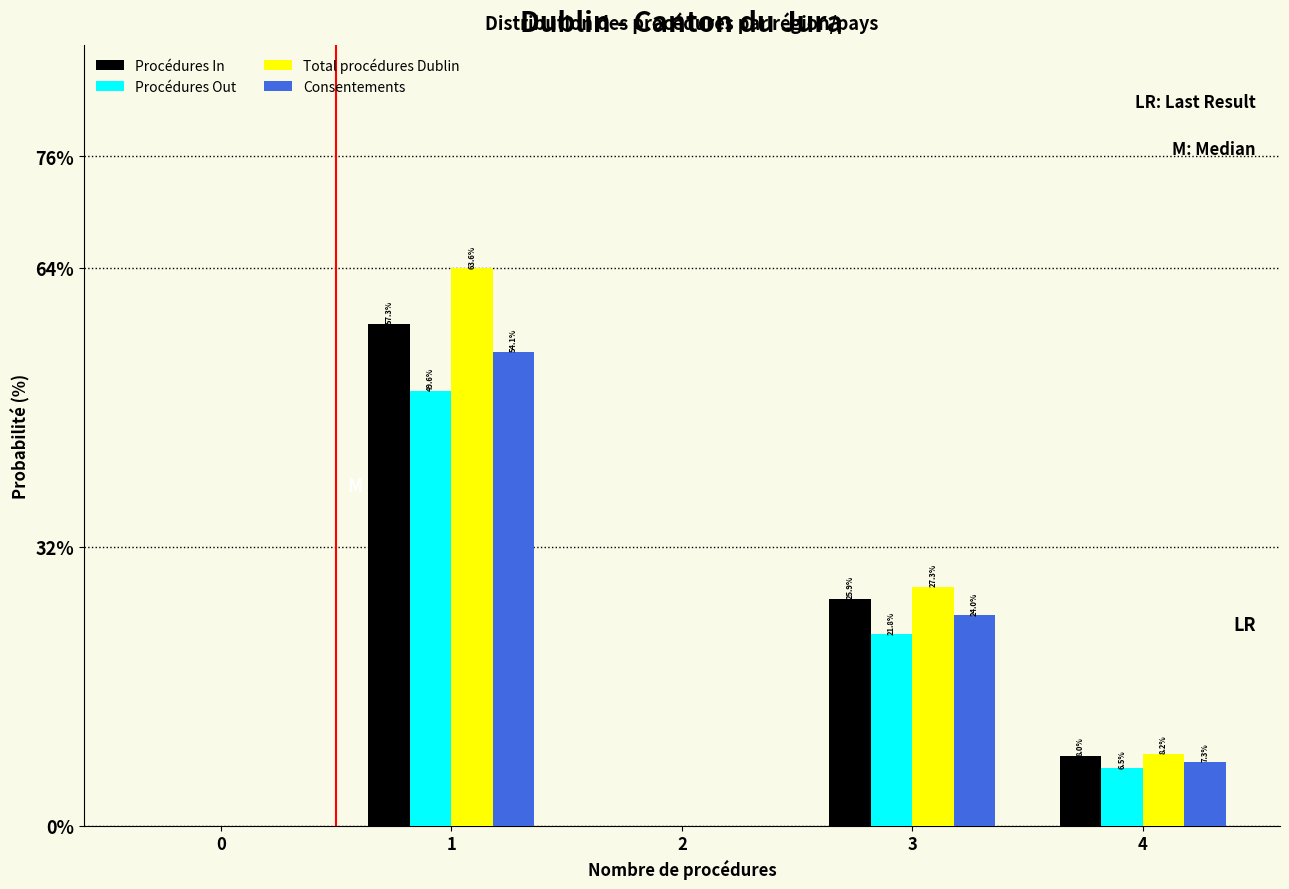

Reading left to right, transcribe all the data shown in this chart.

Procédures In: 0=0.0	1=57.3	2=0.0	3=25.9	4=8.0
Procédures Out: 0=0.0	1=49.6	2=0.0	3=21.8	4=6.5
Total procédures Dublin: 0=0.0	1=63.6	2=0.0	3=27.3	4=8.2
Consentements: 0=0.0	1=54.1	2=0.0	3=24.0	4=7.3